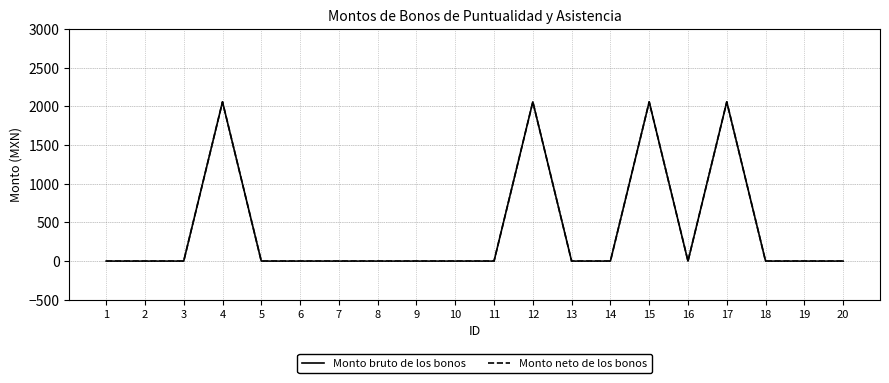

Is it true that Monto bruto de los bonos equals -618.1 at 10?

False